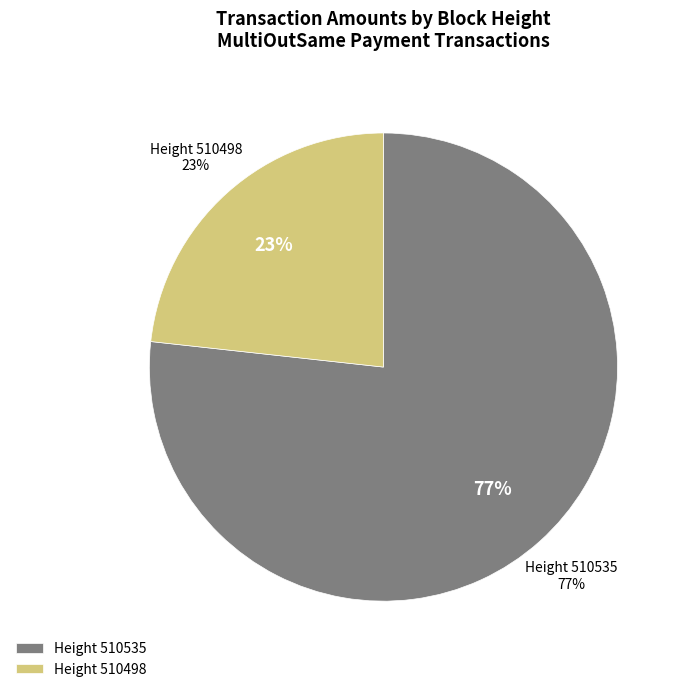

Which has a higher value, 510535 or 510498?

510535